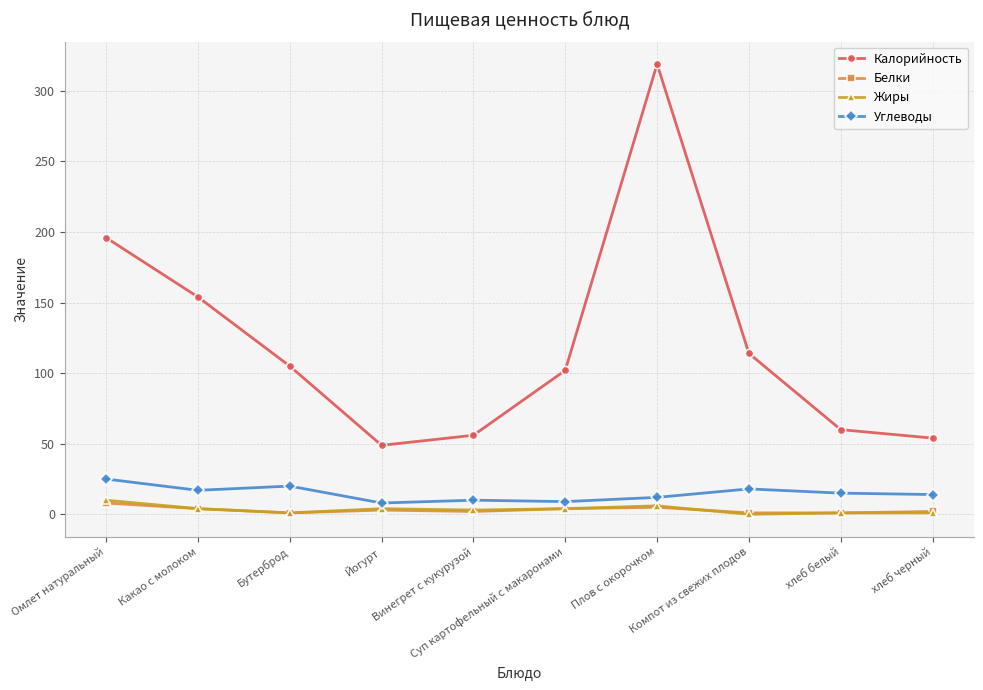

At which category is the sum across all series the highest?

Плов с окорочком